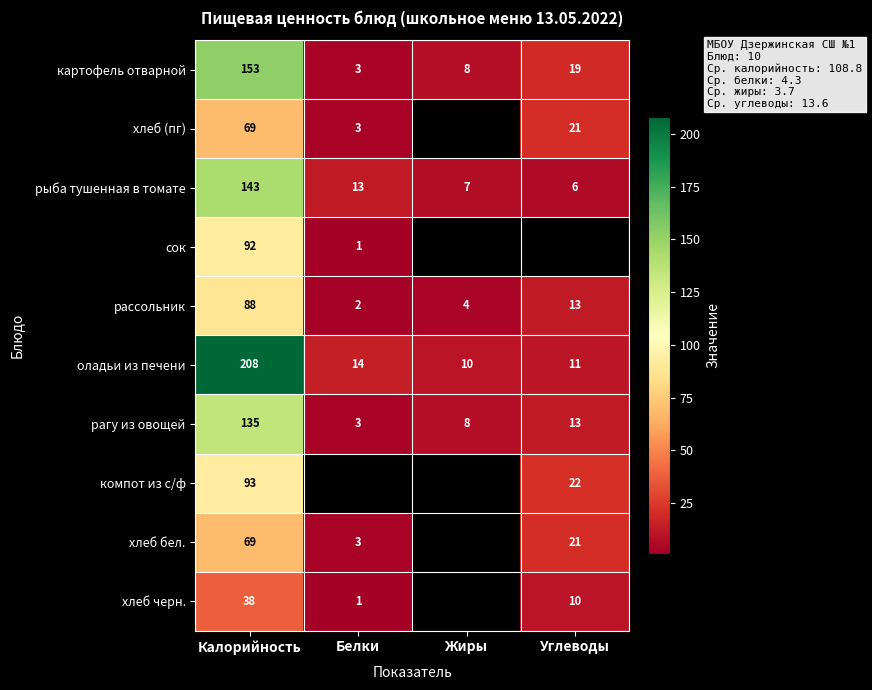

List the labels in order of картофель отварной value, largest first.

Калорийность, Углеводы, Жиры, Белки